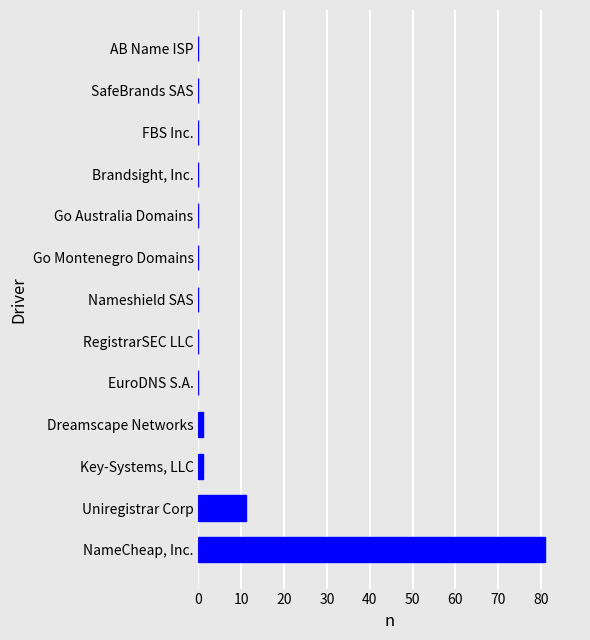

How many categories are shown in the chart?

13